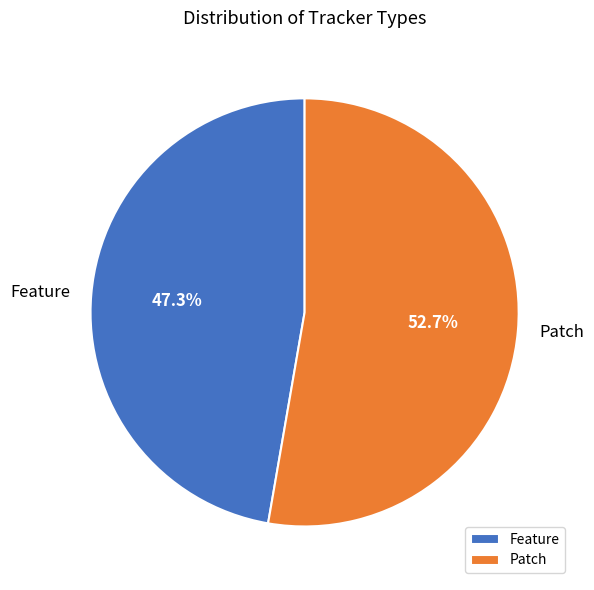

What is the smallest slice in the pie chart?

Feature